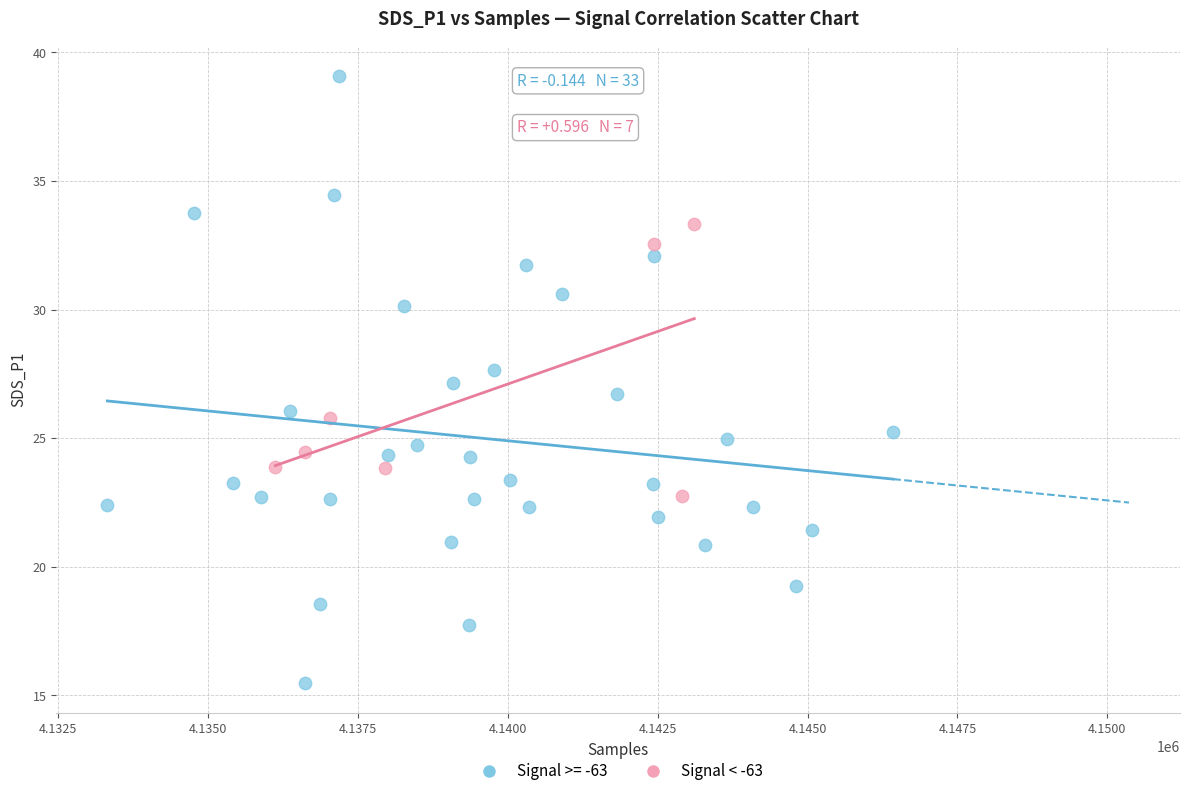

Which series reaches the maximum Y coordinate?

Signal >= -63